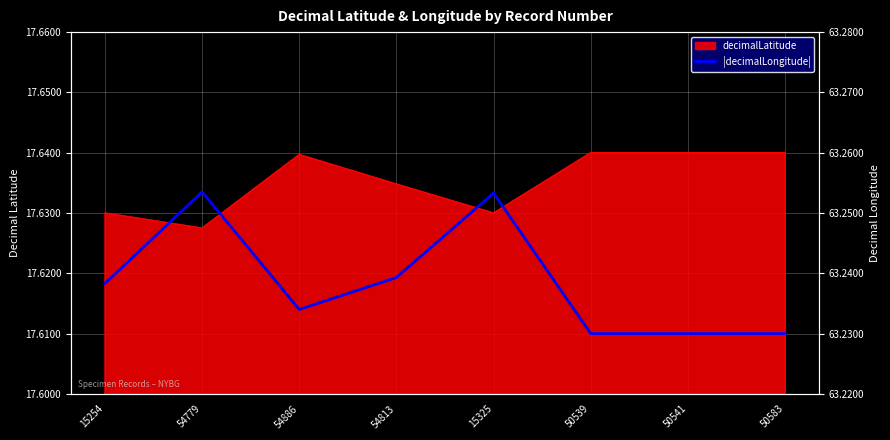

Which category has the lowest value across all series?

50539